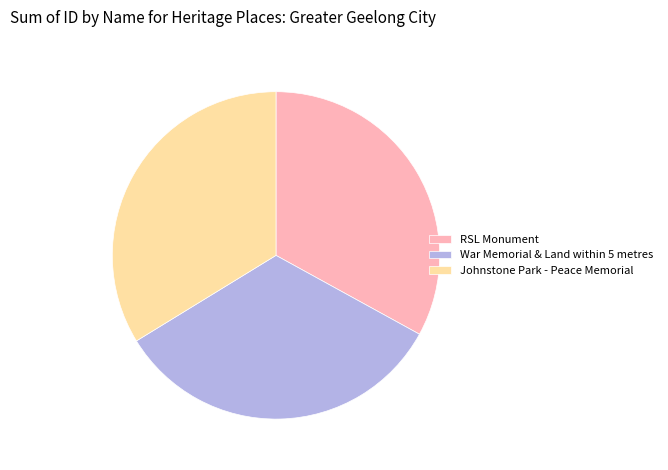

Does any single category account for the majority?

No